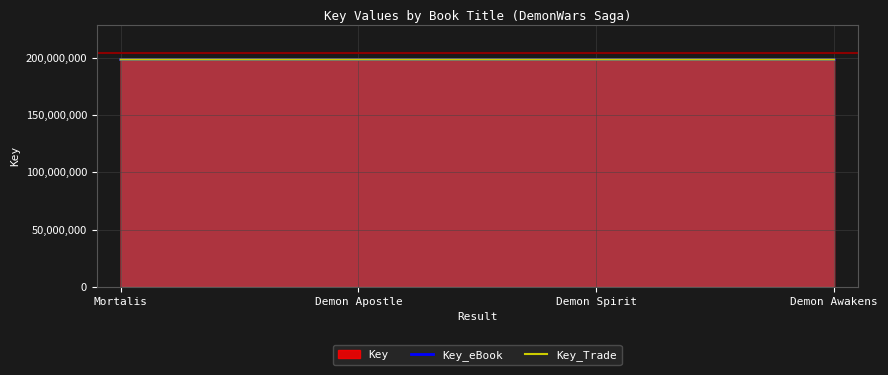

What is the difference between the Key_eBook values at Demon Awakens and Demon Apostle?

14999